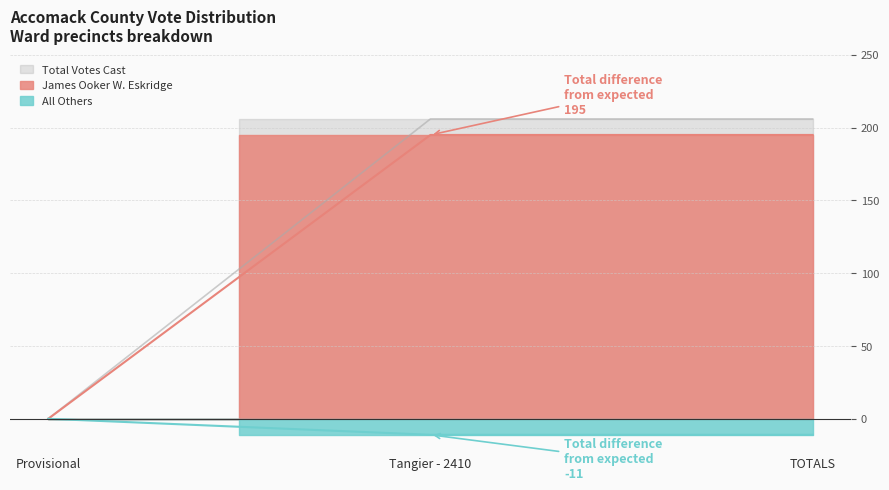

What is the smallest value displayed?

-11